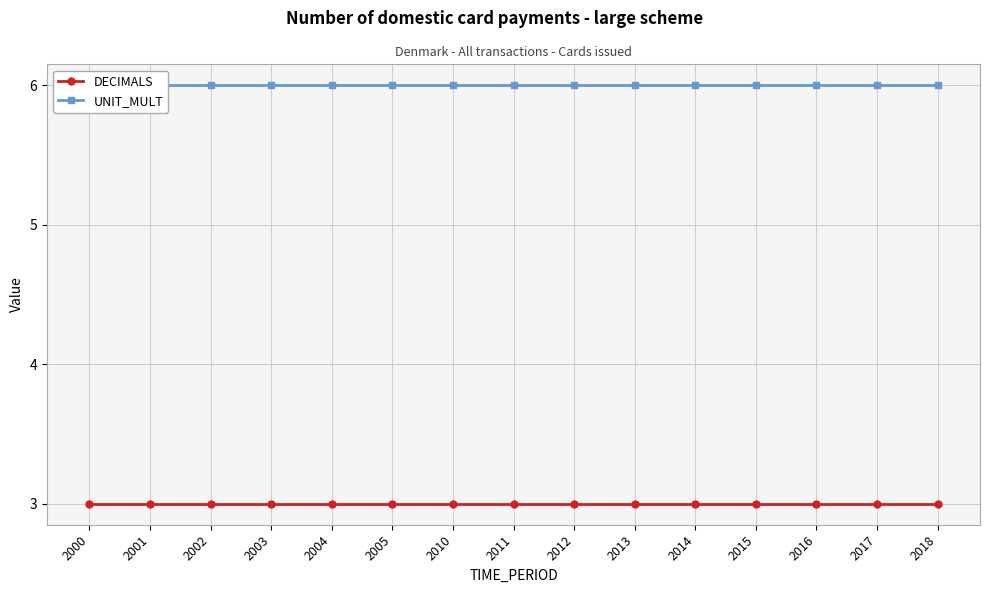

True or false: UNIT_MULT has more than 0 interior local peaks.

False